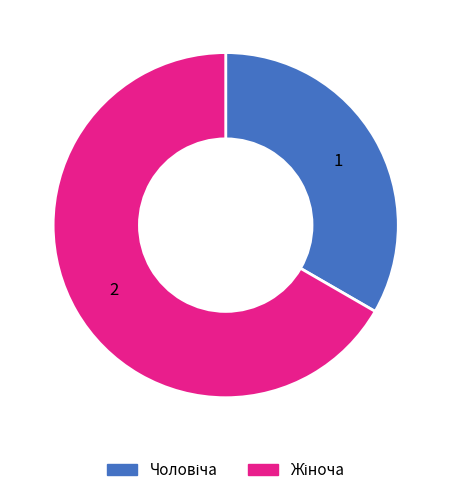

Count the number of slices in the pie.

2